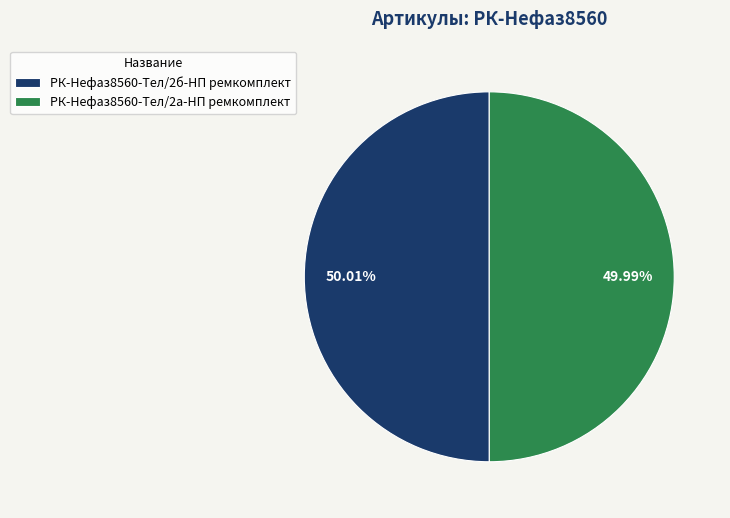

Is there a majority slice in this chart?

Yes